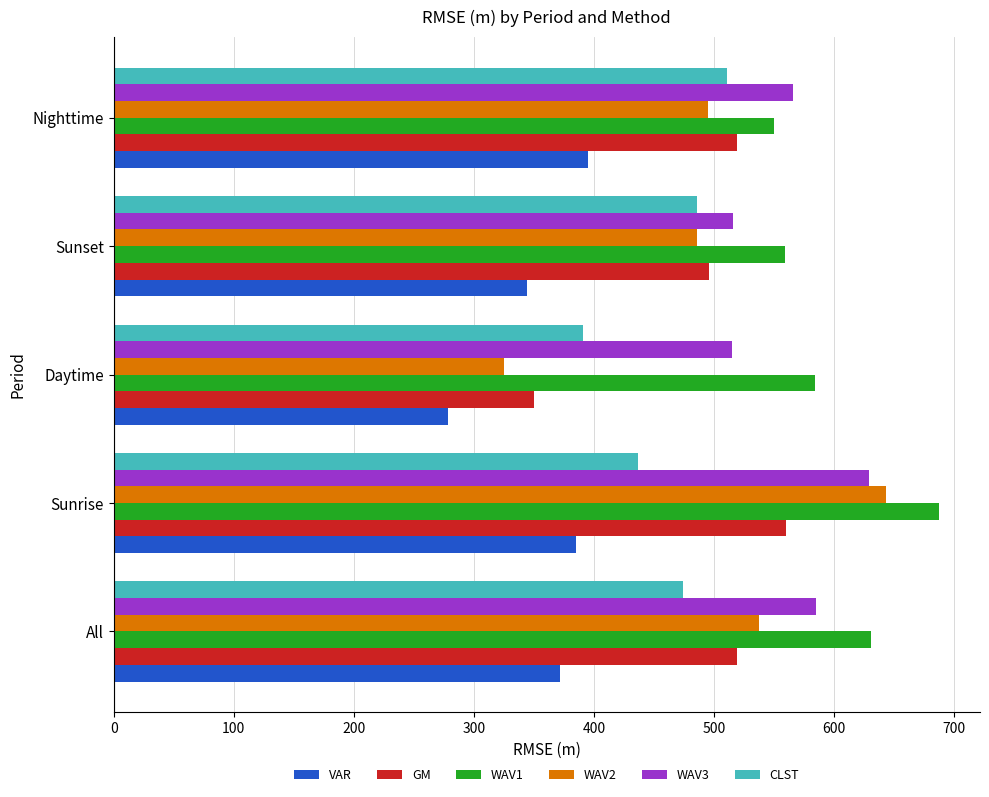

What is the difference between the maximum and minimum values in the GM series?

210